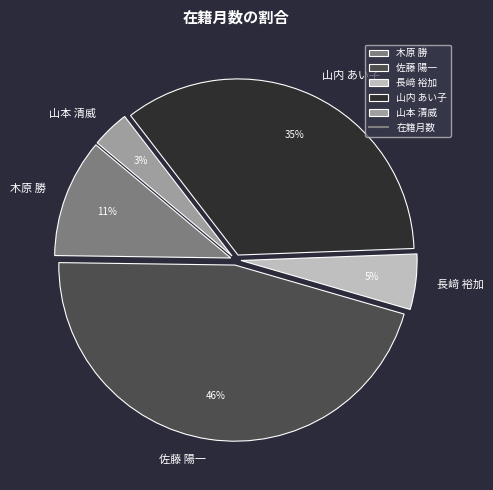

True or false: 山内 あい子 accounts for 46% of the total.

False